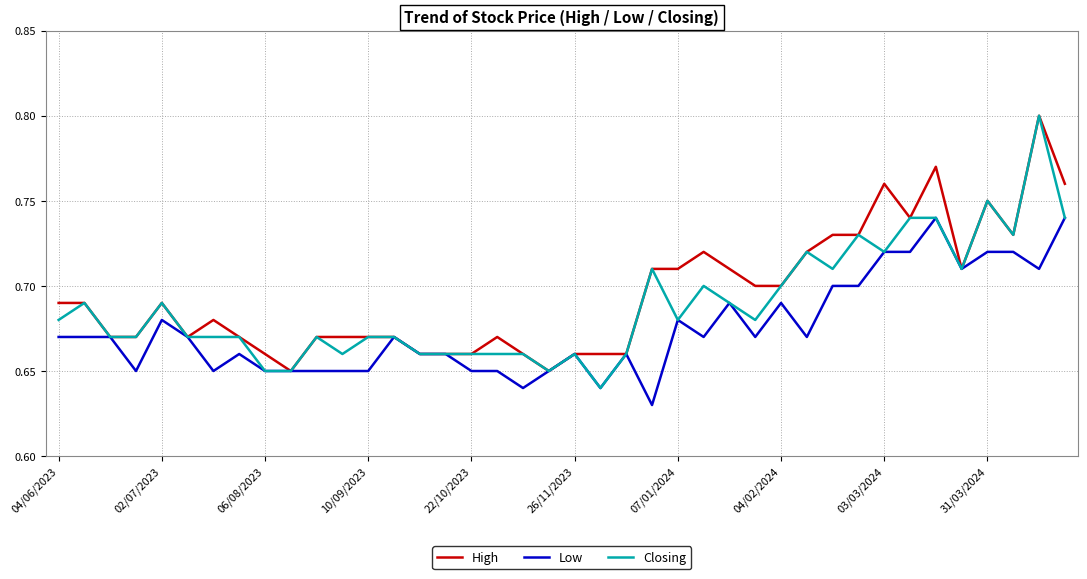

List the series in order of their overall mean, highest first.

High, Closing, Low